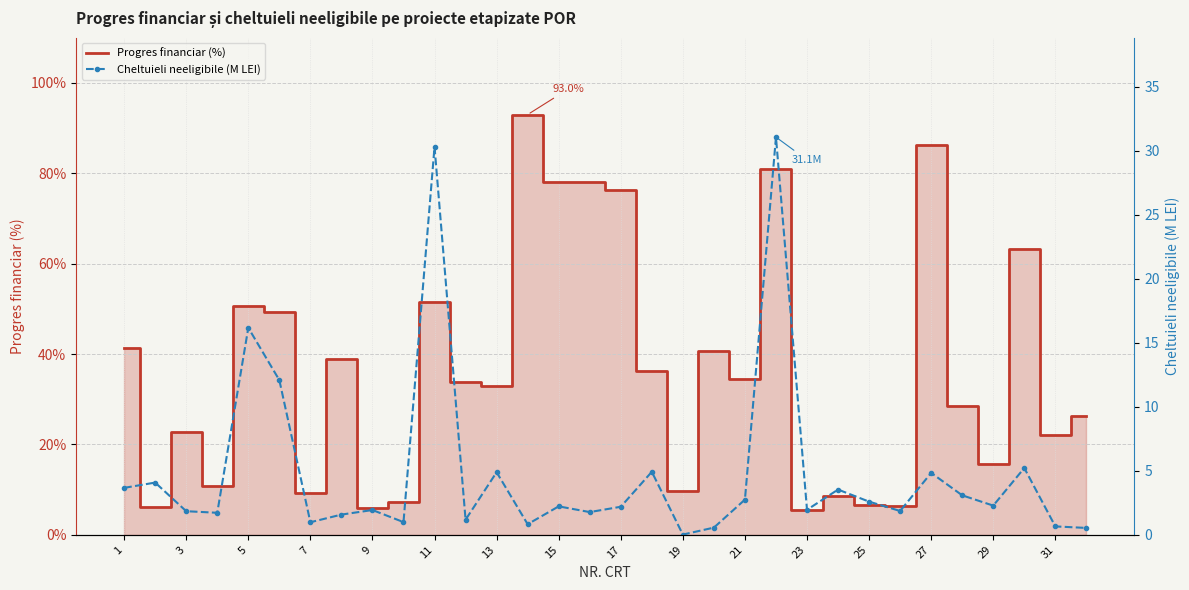

What value does the Progres financiar (%) series have at 19?

9.8